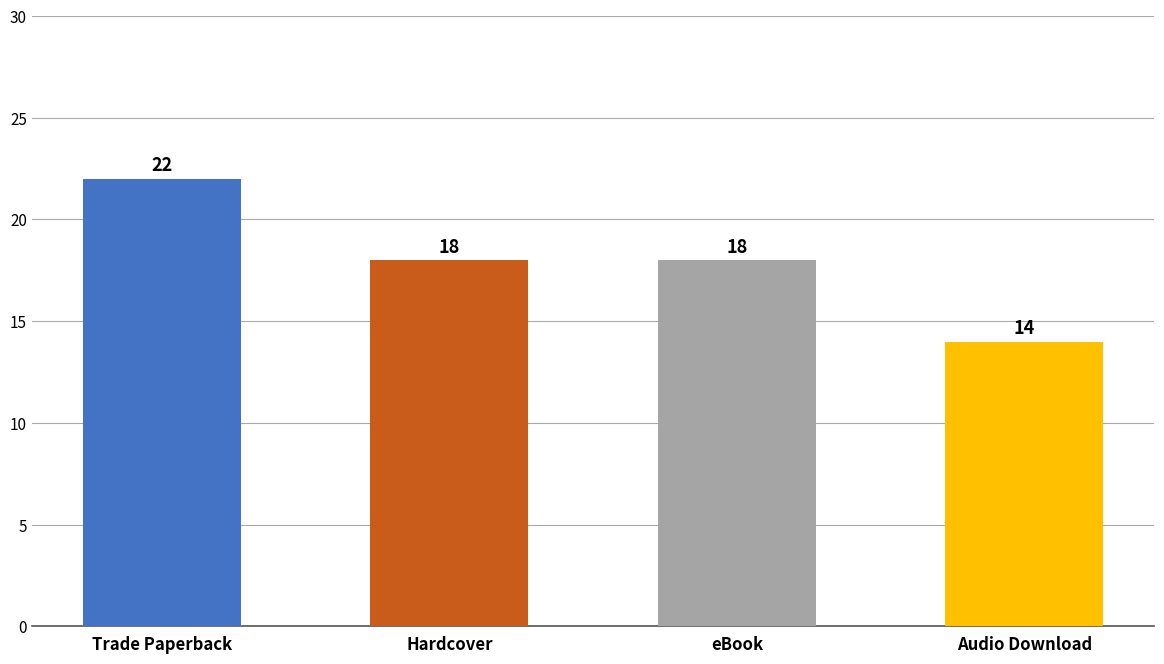

Which category has the lowest value across all series?

Audio Download